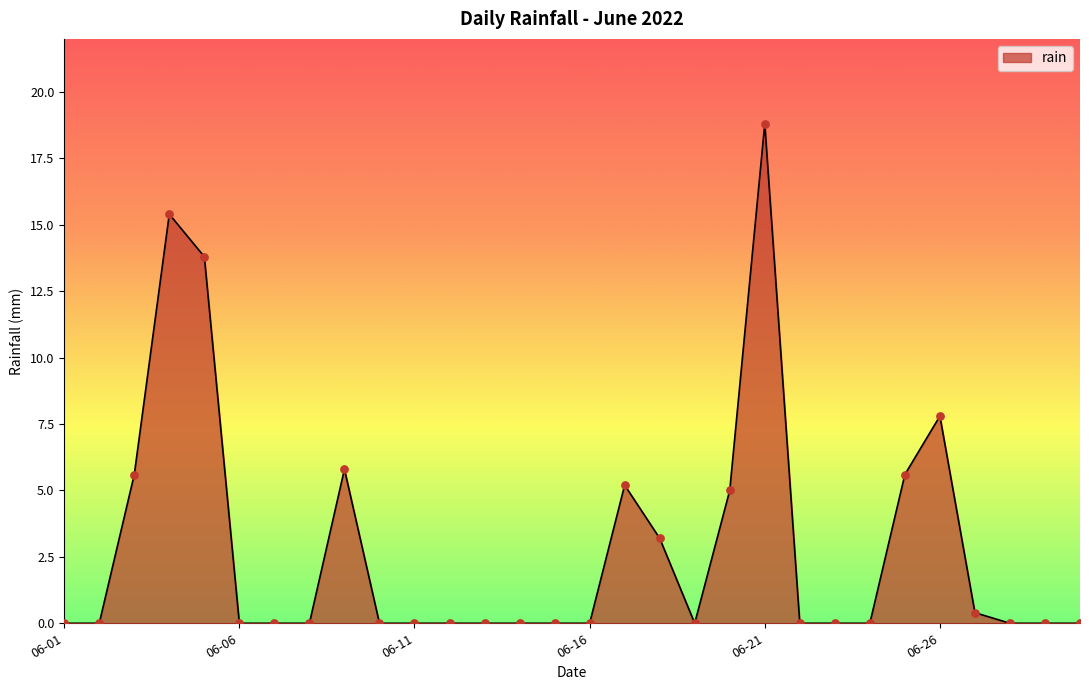

What is the difference between the maximum and minimum values?

18.8